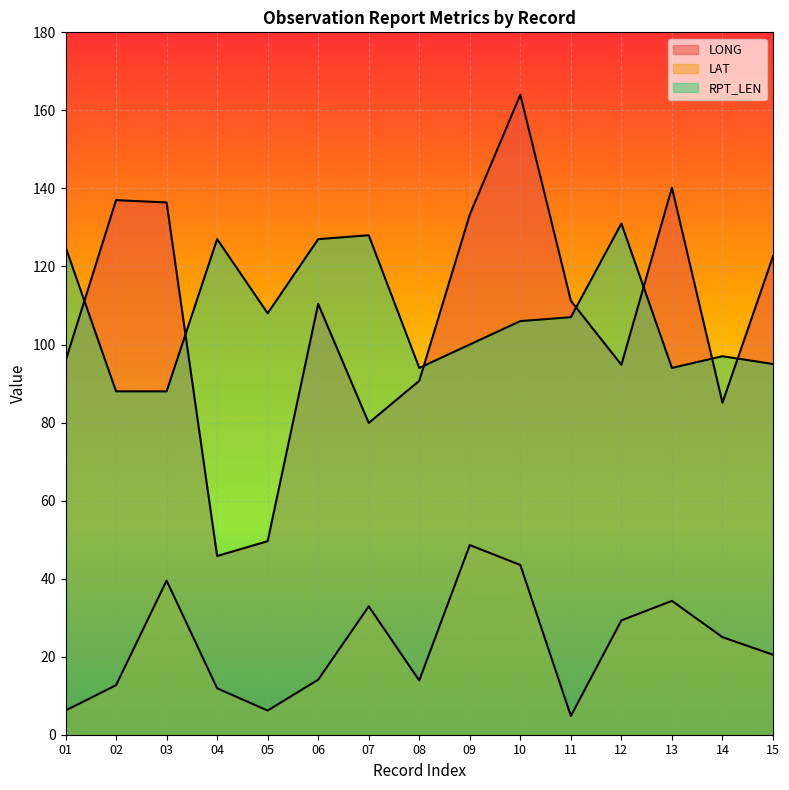

At how many categories does at least one series exceed 102?

13